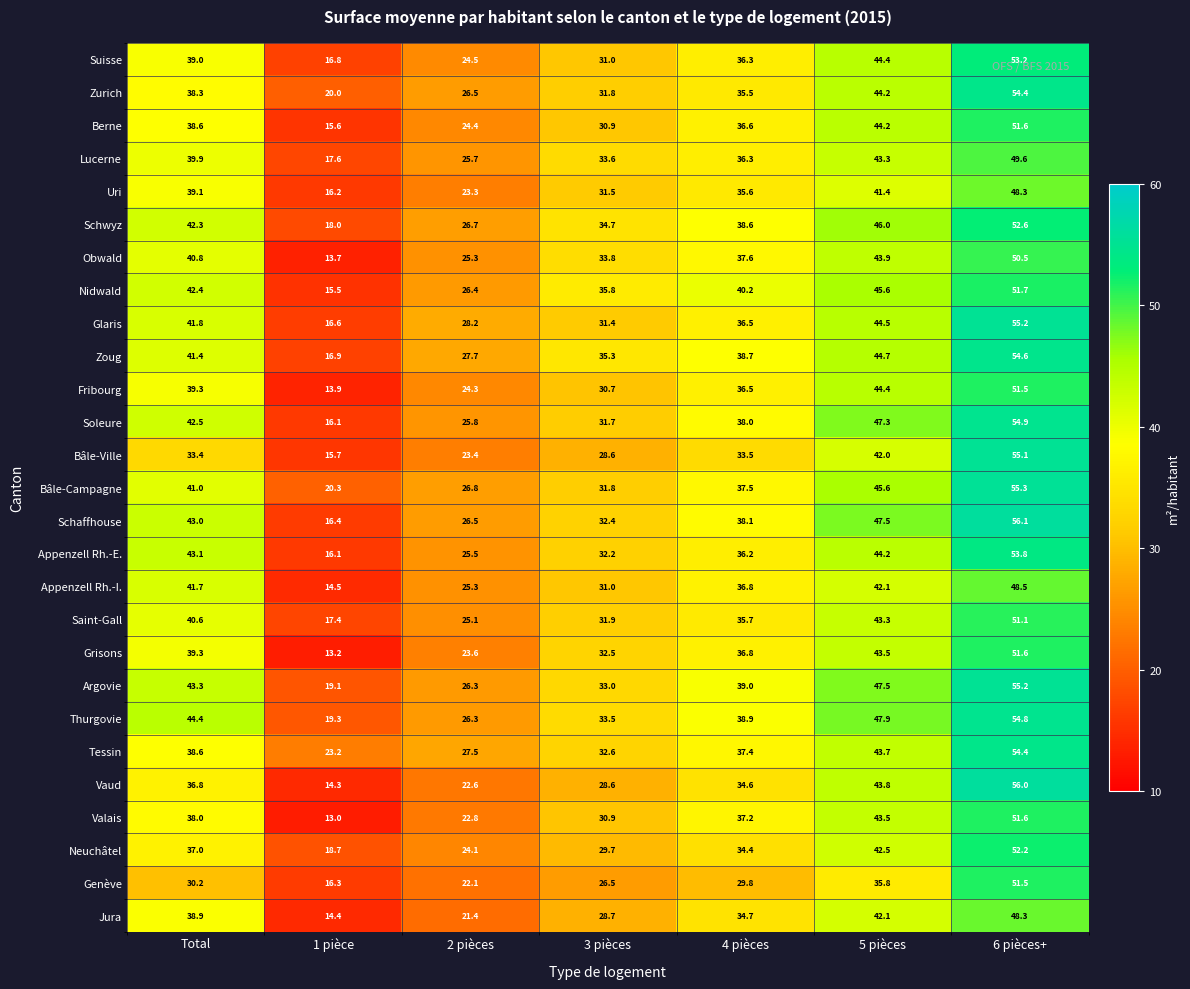

What is the smallest value displayed?

13.0